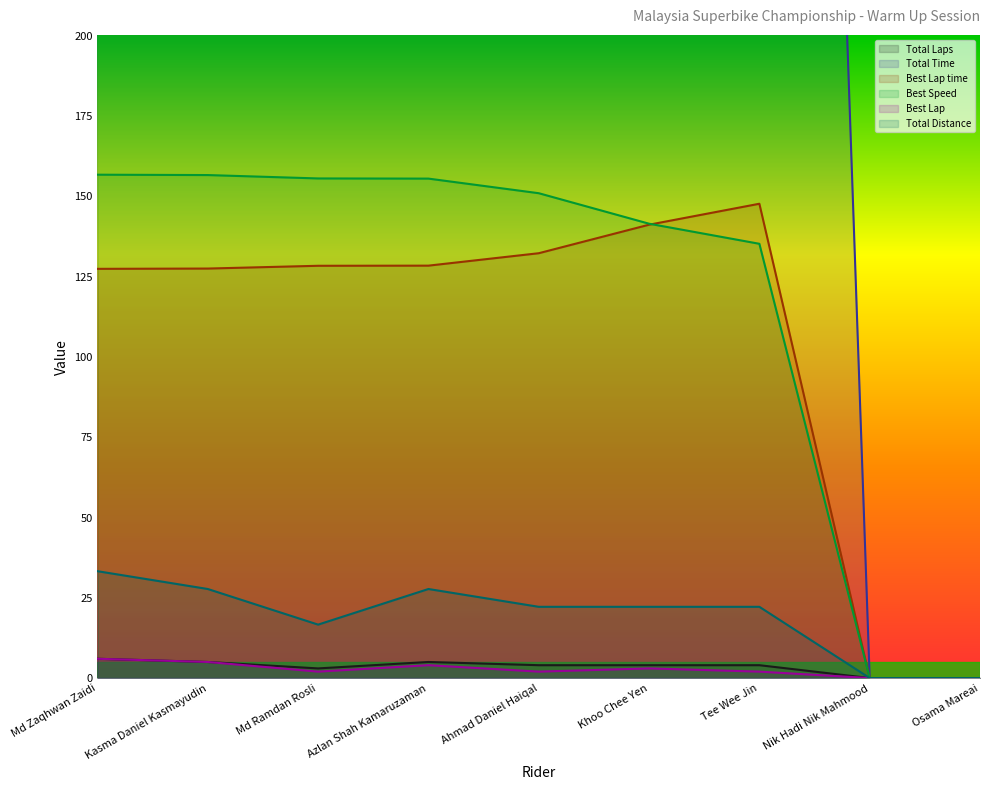

True or false: Total Laps and Best Speed intersect in this chart.

False